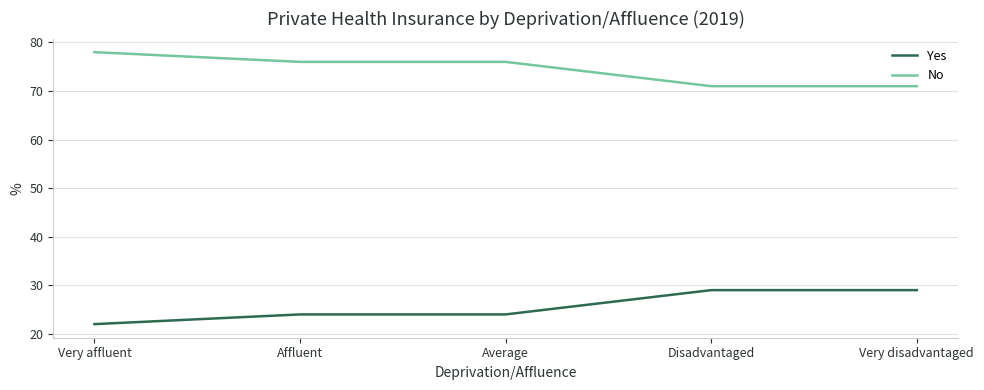

True or false: Yes and No cross at least once.

False